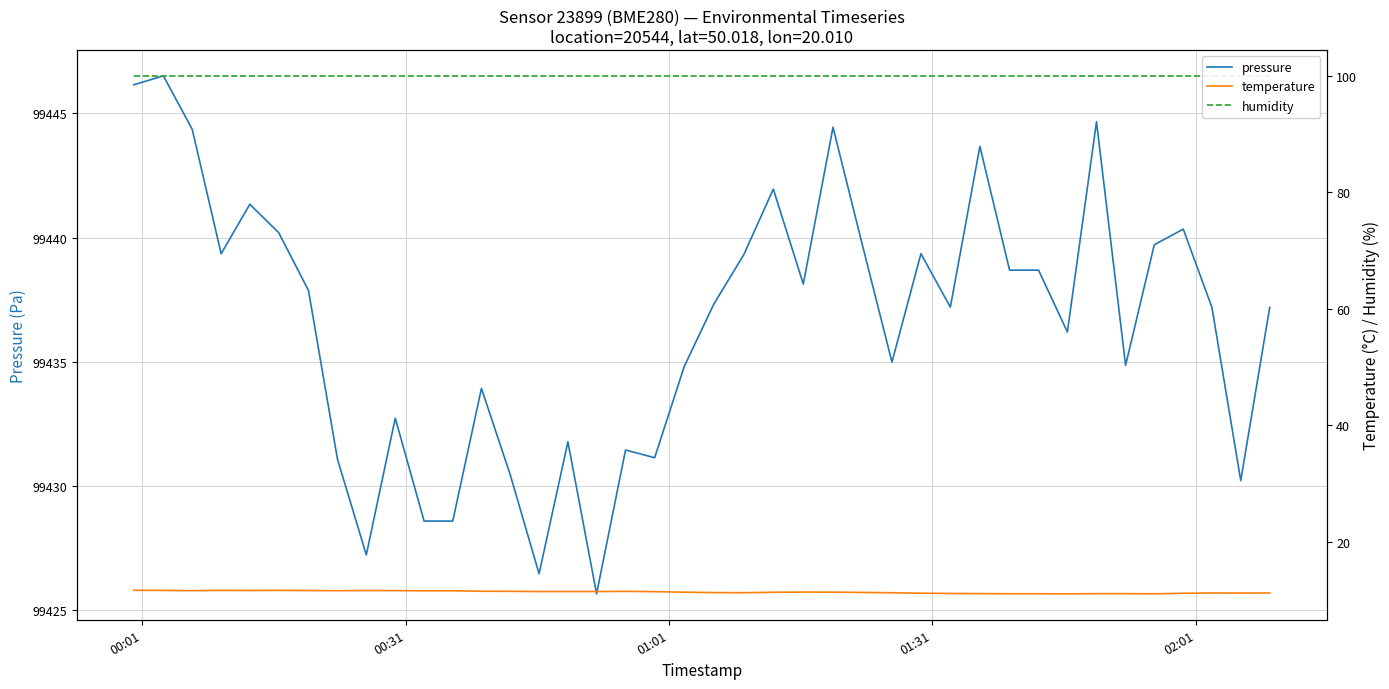

What is the lowest value of the temperature series?

11.0